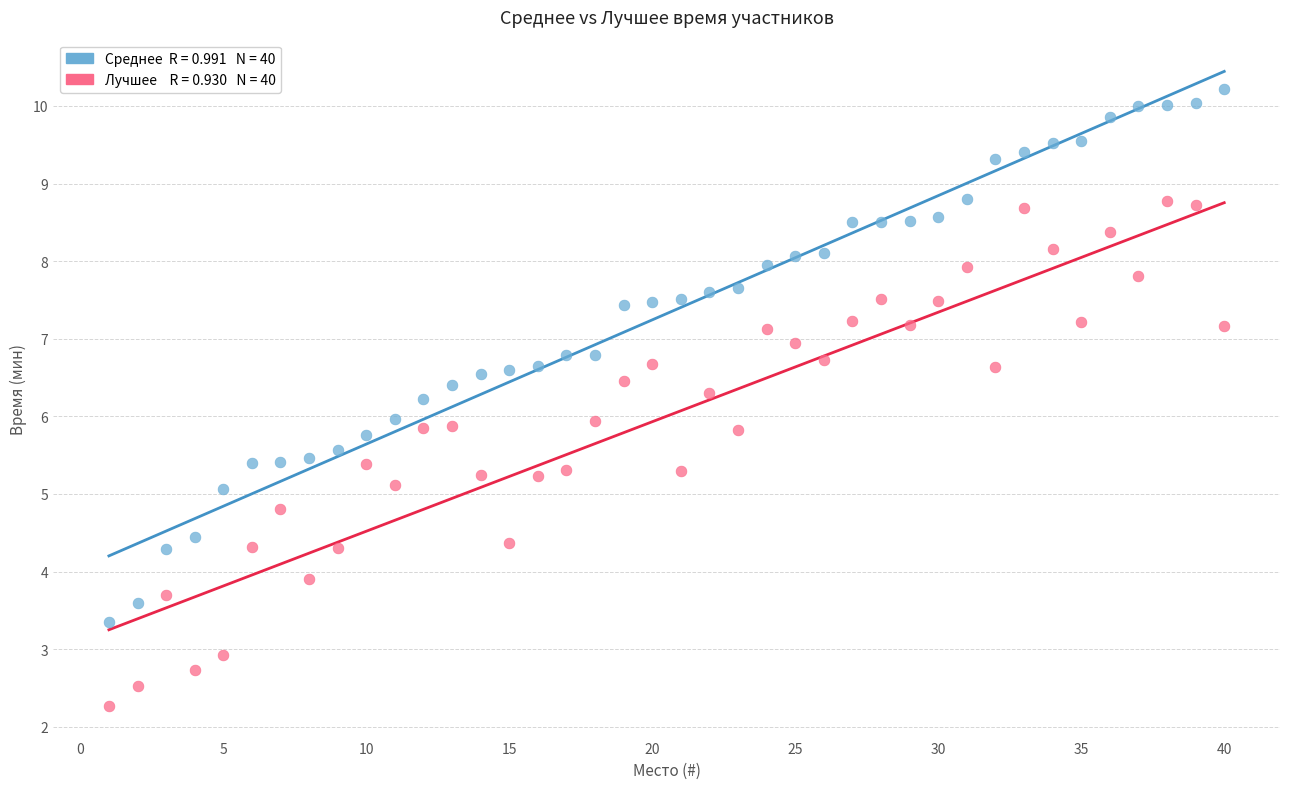

Across all data points, what is the range of X values (max minus min)?

39.0